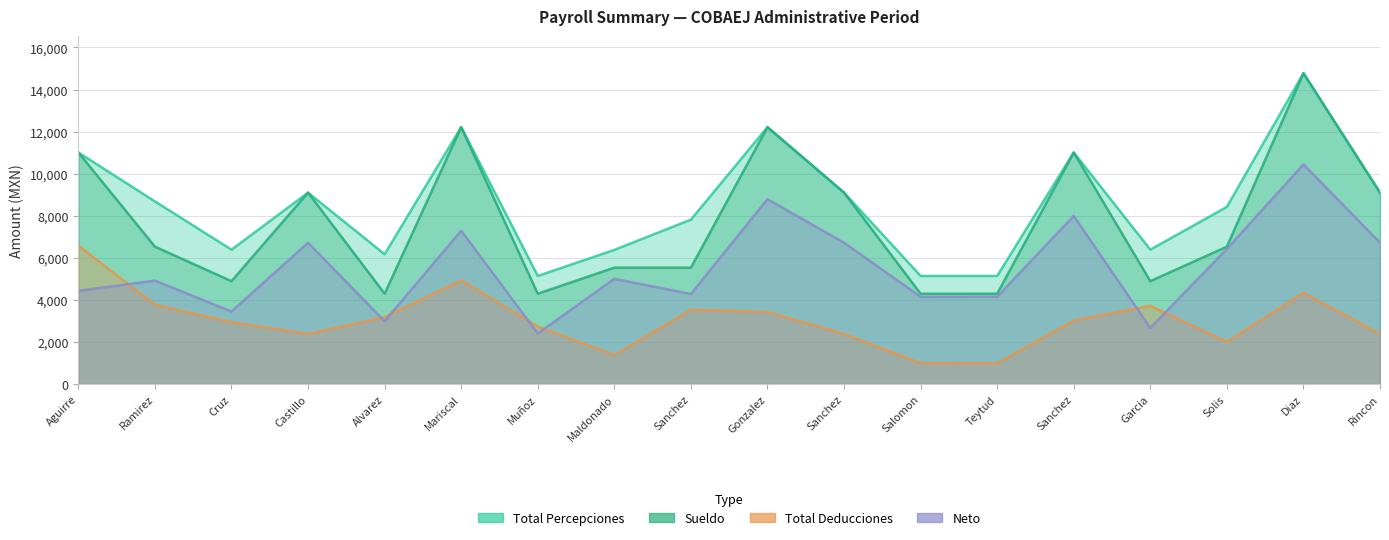

Between Mariscal and Sanchez, which series saw the biggest shift?

Total Deducciones